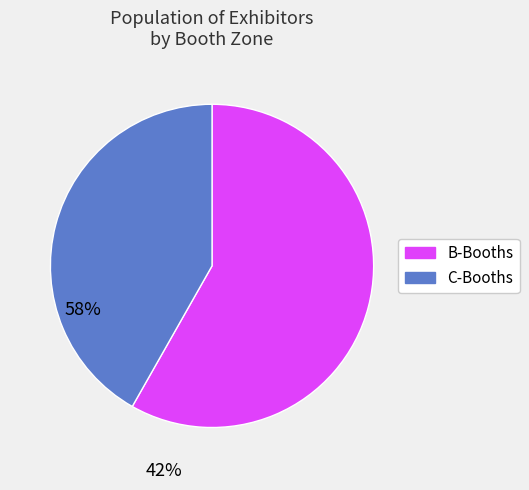

True or false: C-Booths accounts for 48% of the total.

False